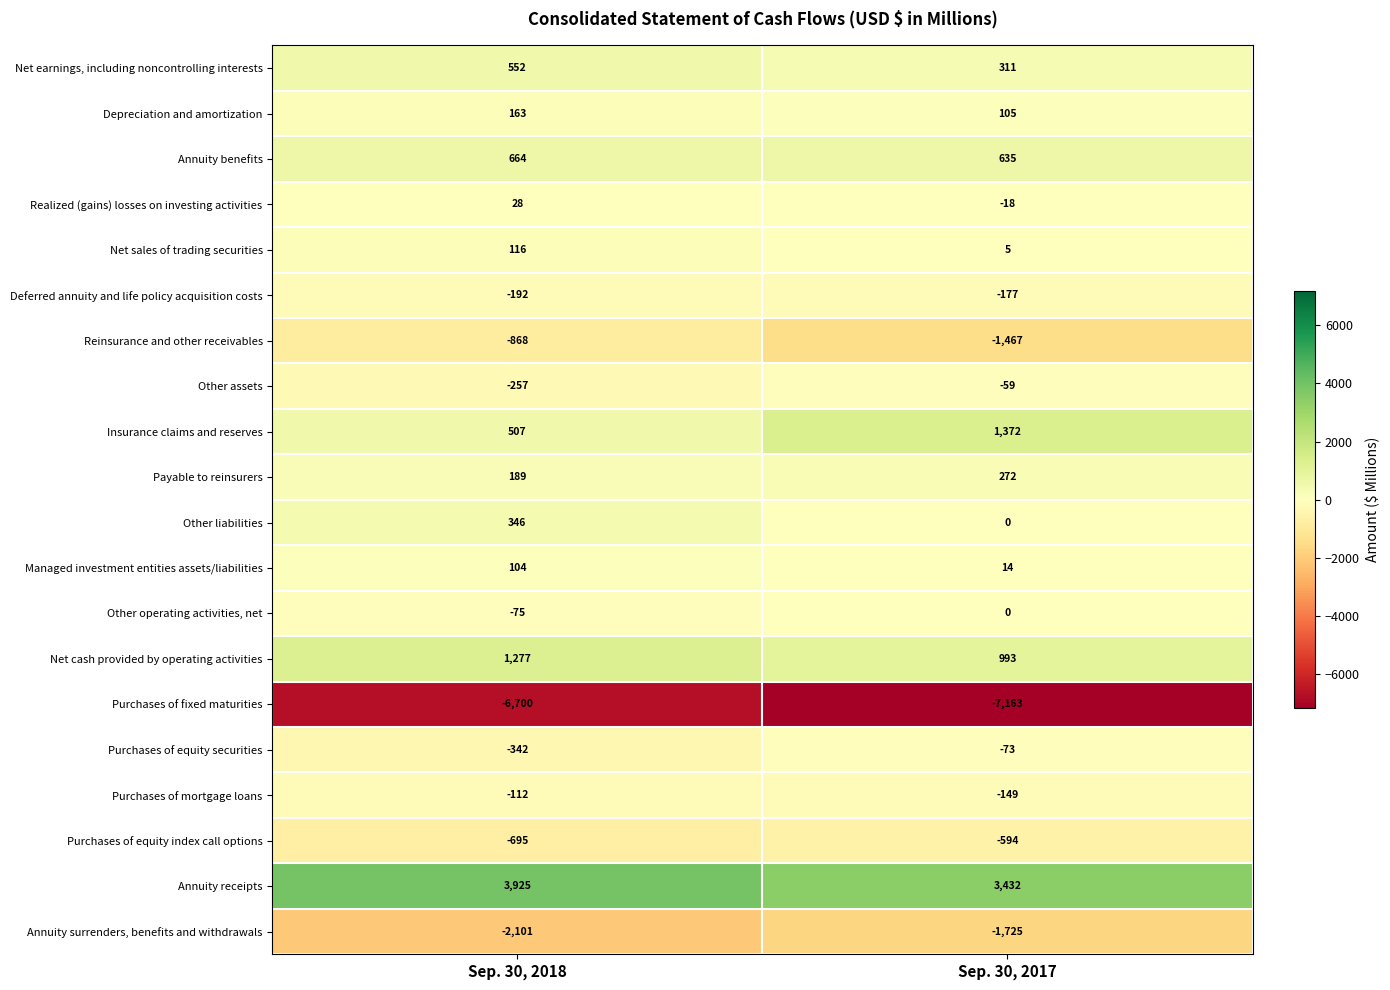

What is the spread (max minus min) of values at Sep. 30, 2018?

10625